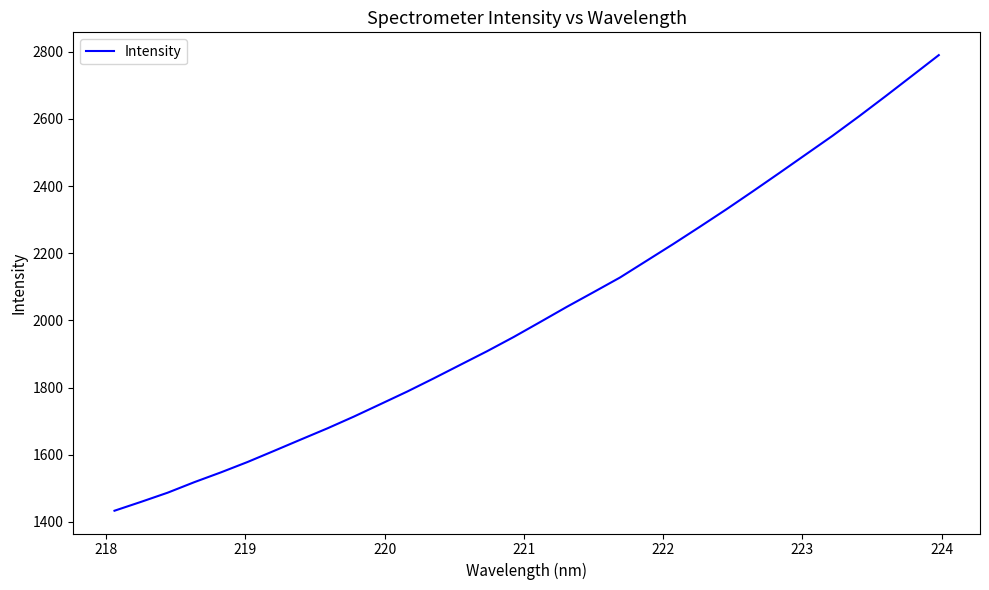

What is the smallest value displayed?

1433.4